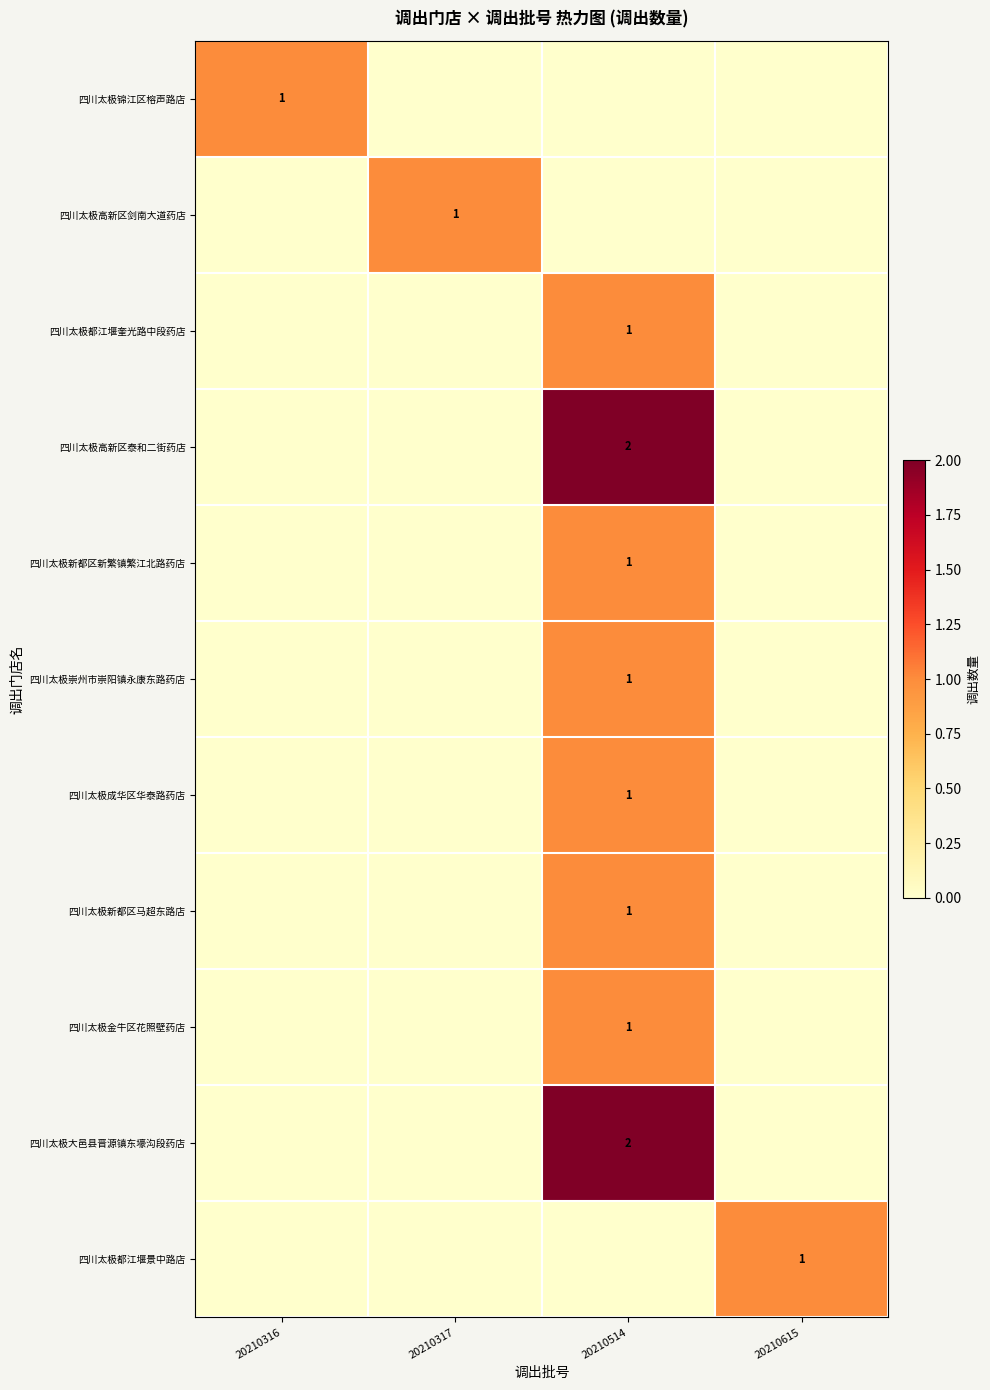

Count the number of categories in the chart.

4